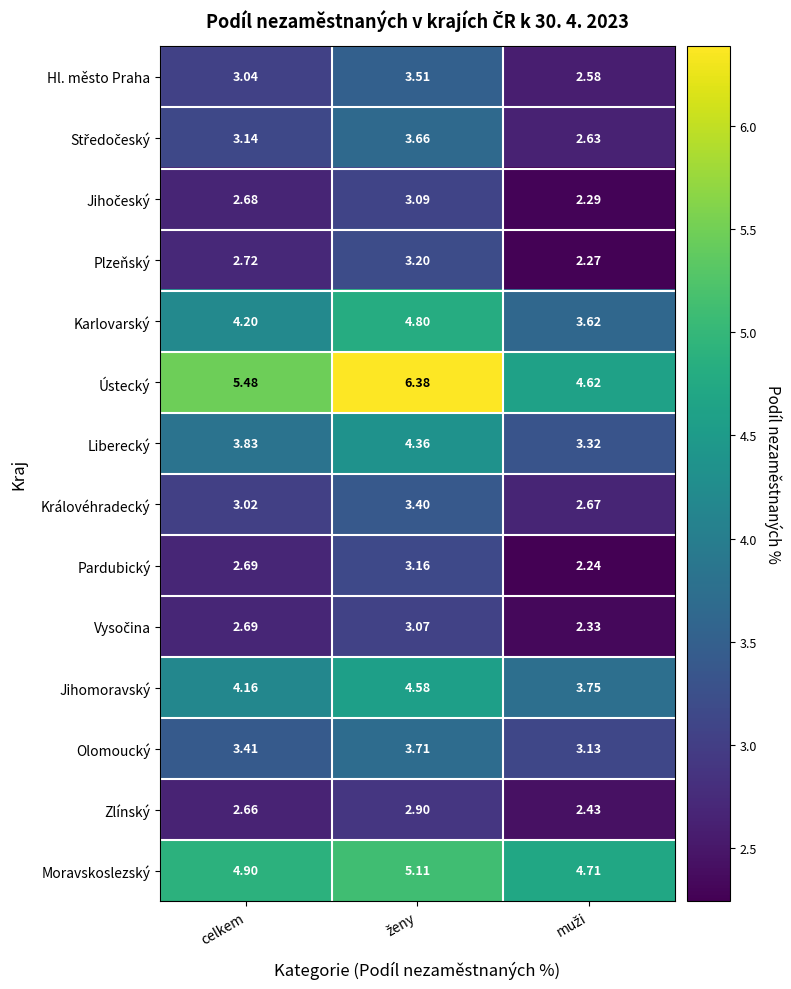

At which label is Jihomoravský closest to 4?

celkem